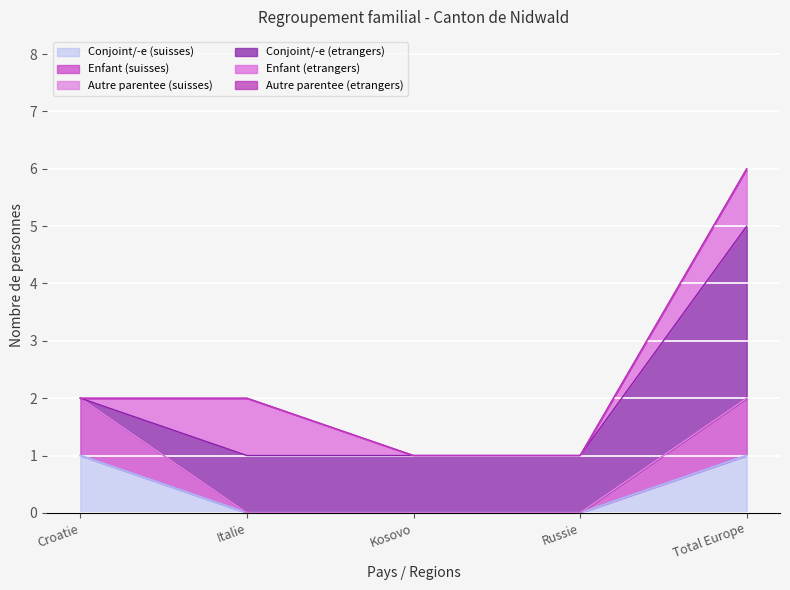

At Total Europe, list the series in order from largest to smallest.

Conjoint/-e (etrangers), Conjoint/-e (suisses), Enfant (suisses), Enfant (etrangers), Autre parentee (suisses), Autre parentee (etrangers)